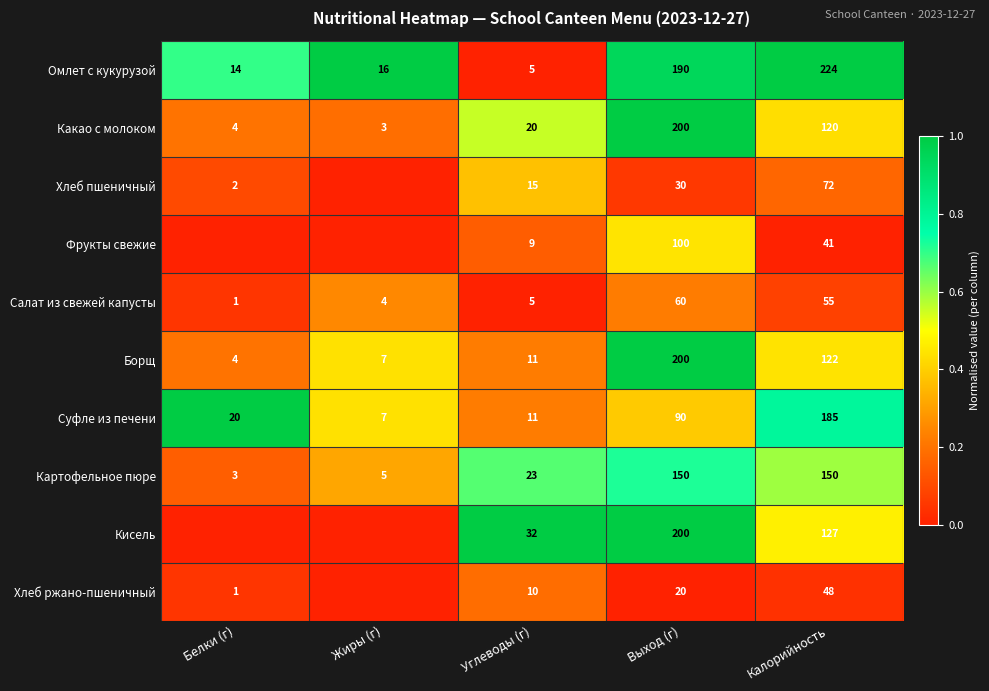

What value does the Омлет с кукурузой series have at Углеводы (г)?

5